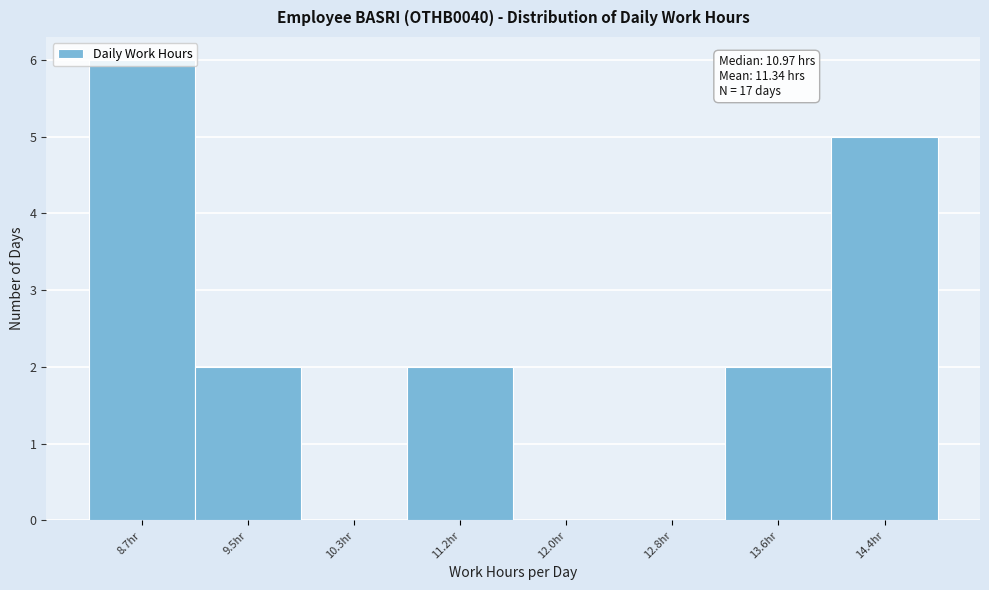

Which range on the x-axis has the tallest bar?

8.3 to 9.1